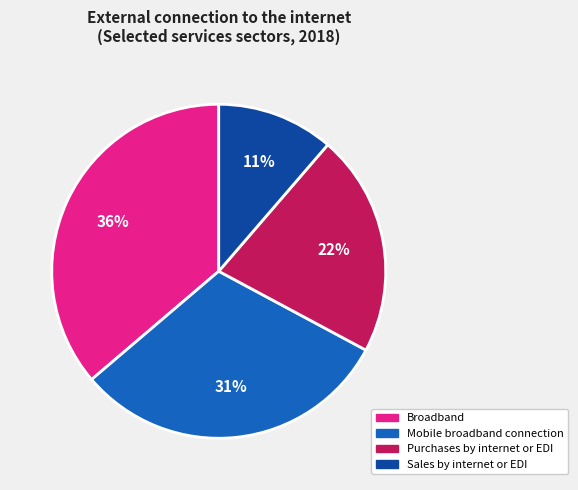

To the nearest percent, what is the difference between the Mobile broadband connection and Purchases by internet or EDI slice percentages?

9%